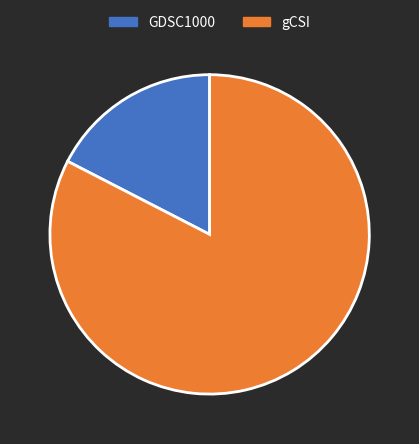

Is it true that gCSI is 69% of the pie?

False